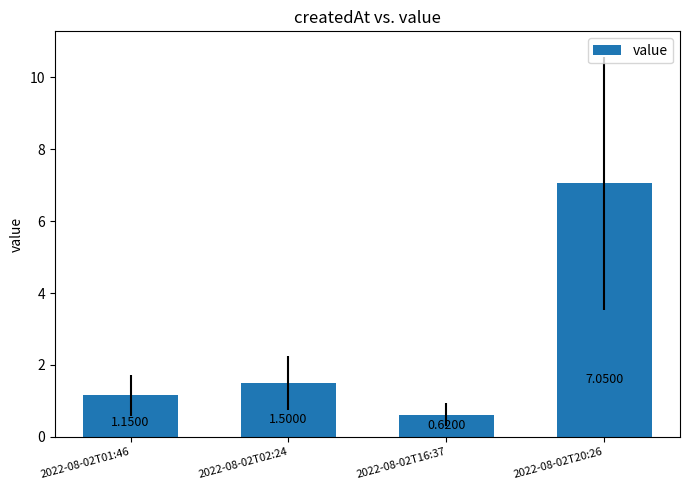

Does the chart contain any negative values?

No